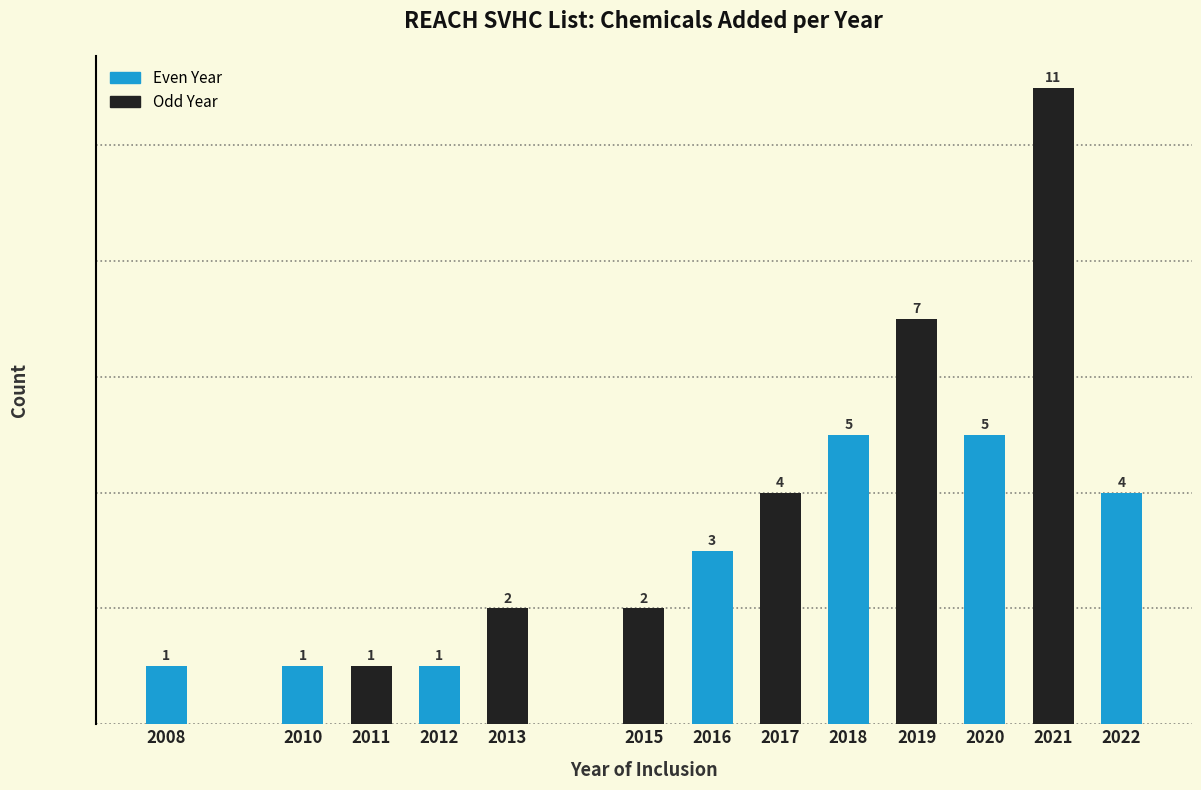

Reading left to right, what are all the values shown in this chart?

2008=1	2010=1	2011=1	2012=1	2013=2	2015=2	2016=3	2017=4	2018=5	2019=7	2020=5	2021=11	2022=4